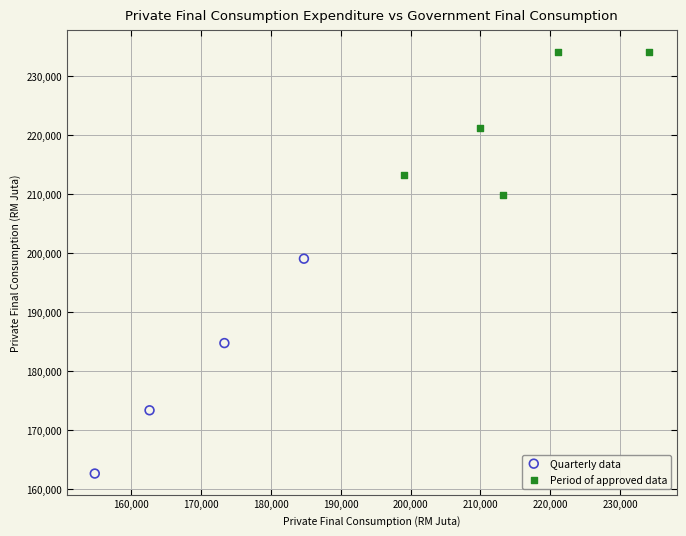

Which series contains the lowest Y value?

Quarterly data